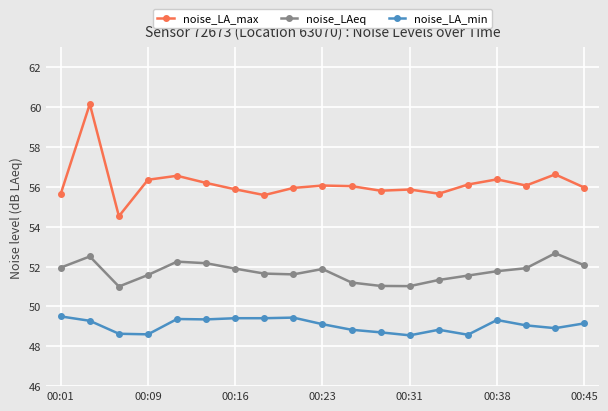

Count the number of data series in this chart.

3